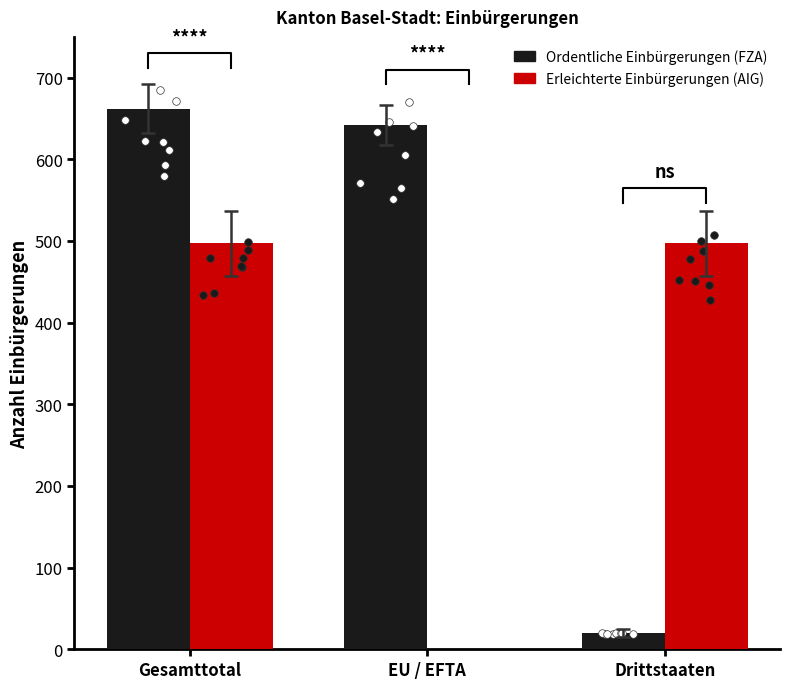

Which series contains the highest Y value?

Ordentliche Einbürgerungen (FZA)